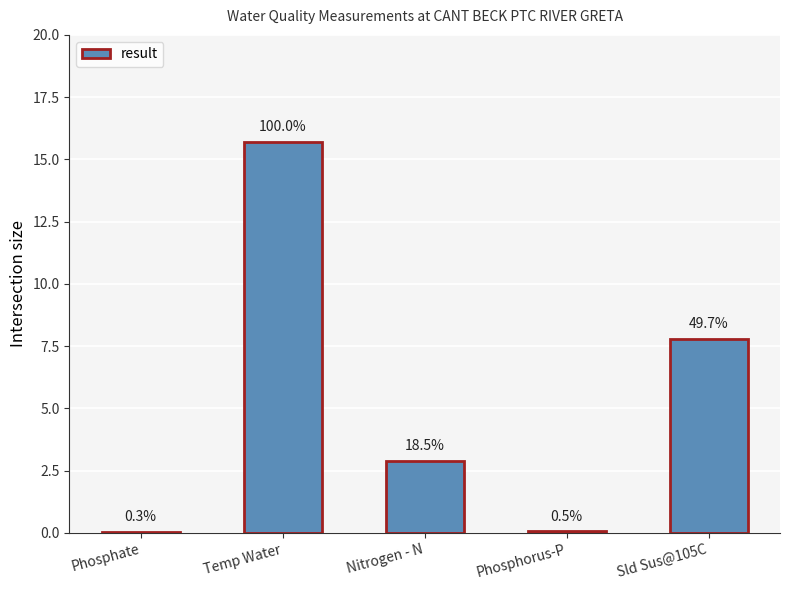

What is the change in value from Temp Water to Sld Sus@105C?

-7.9